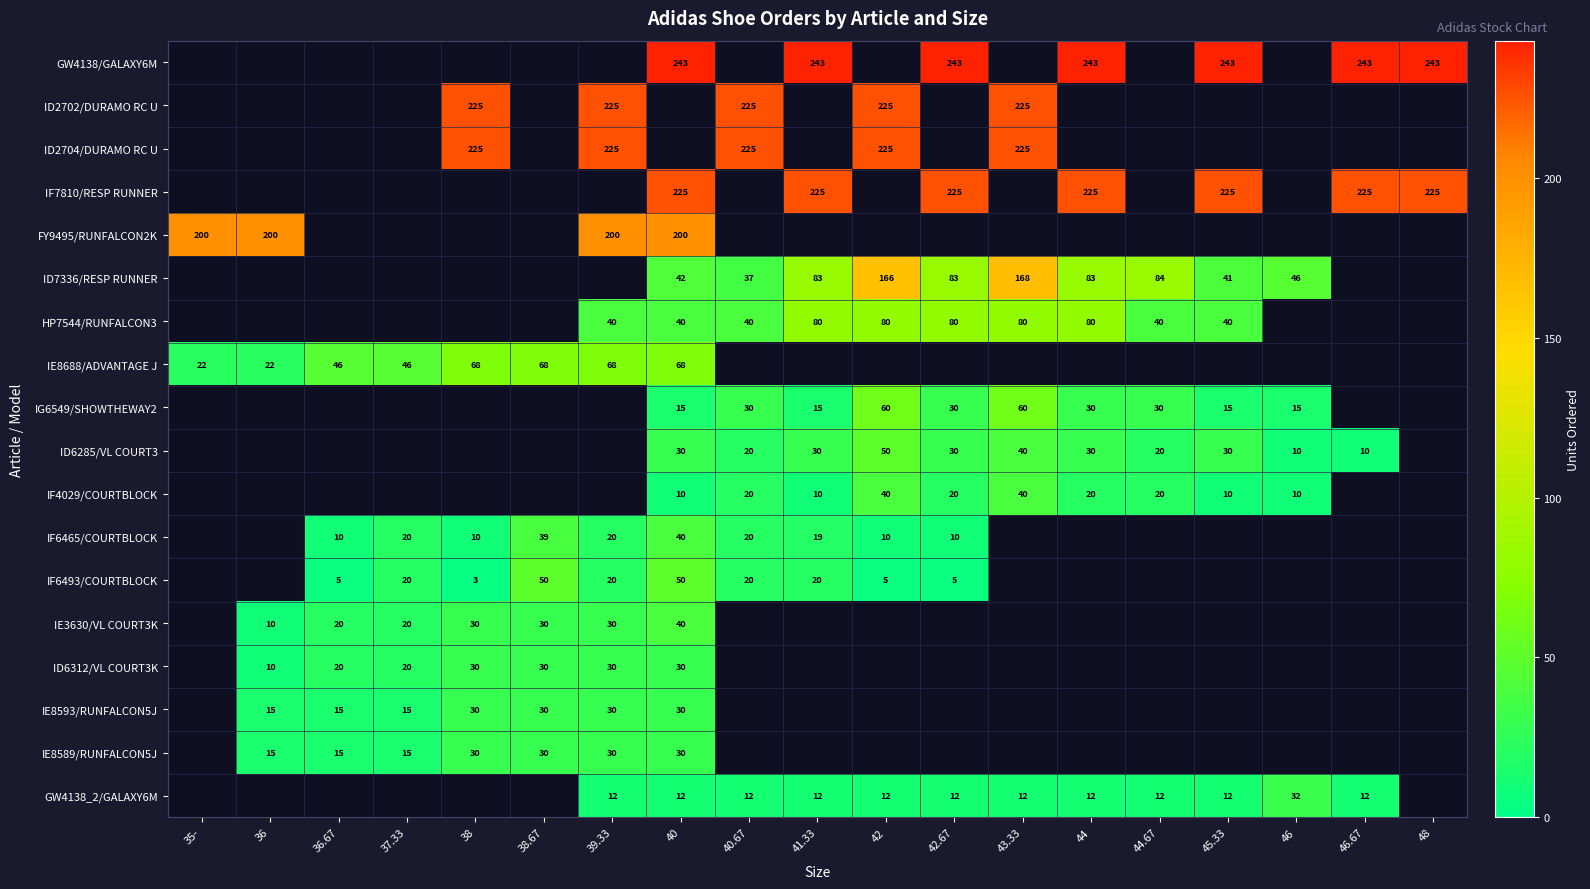

What is the smallest value displayed?

3.0